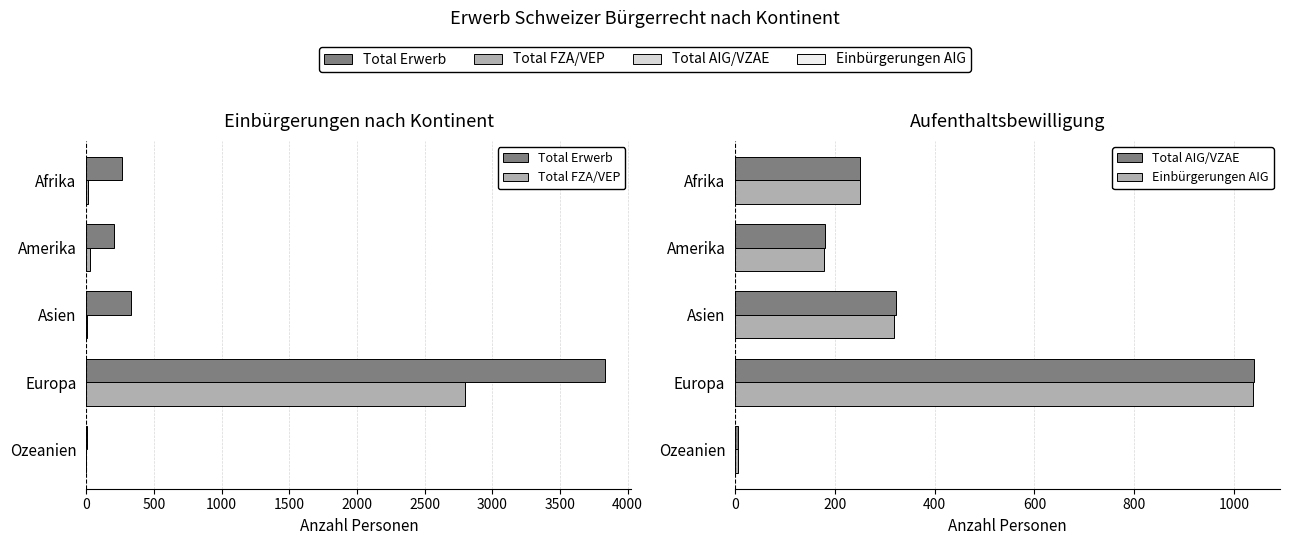

Which series has the widest spread of values?

Total Erwerb